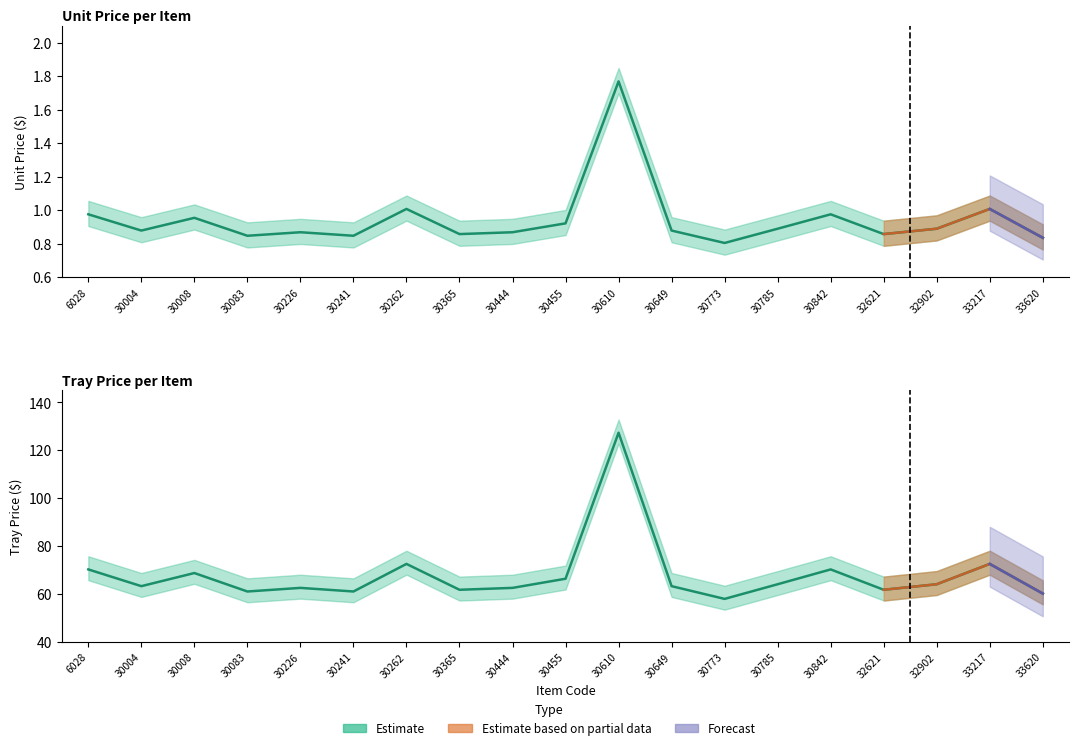

What is the greatest value displayed?

127.4